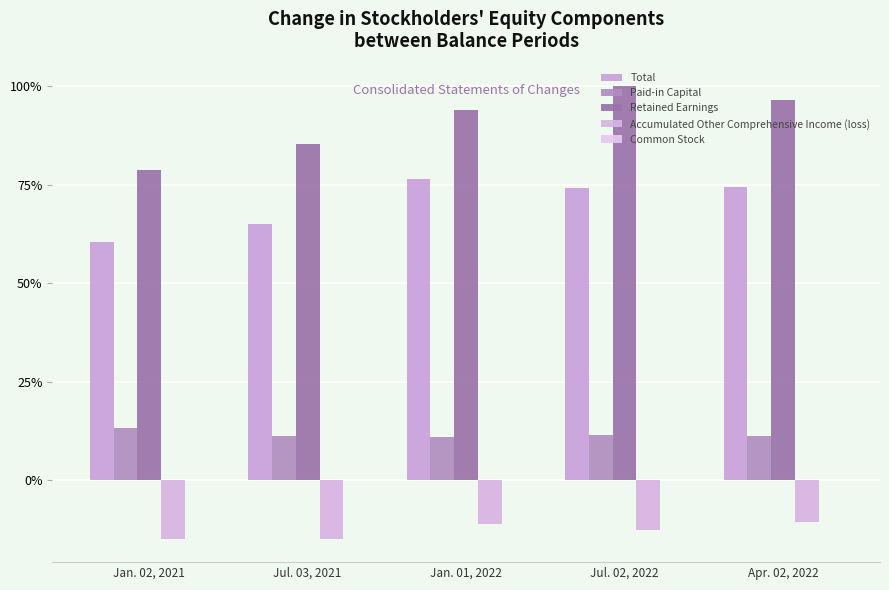

List the labels in order of Paid-in Capital value, smallest first.

Jan. 01, 2022, Apr. 02, 2022, Jul. 03, 2021, Jul. 02, 2022, Jan. 02, 2021